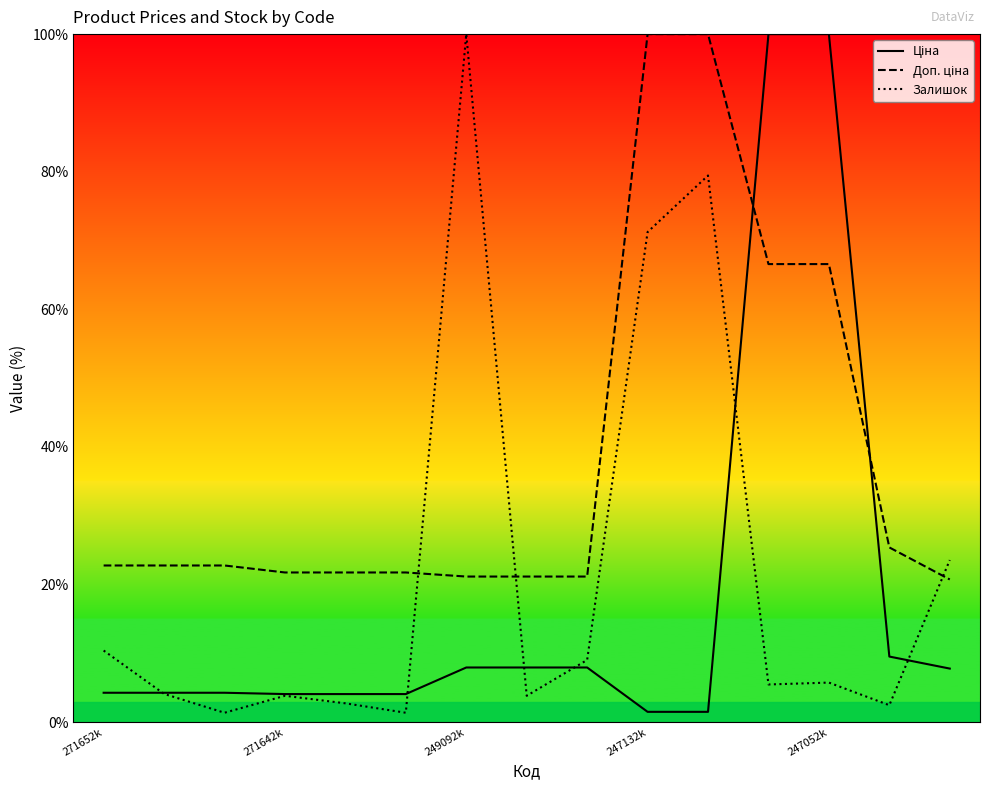

What is the maximum value shown in the chart?

100.0